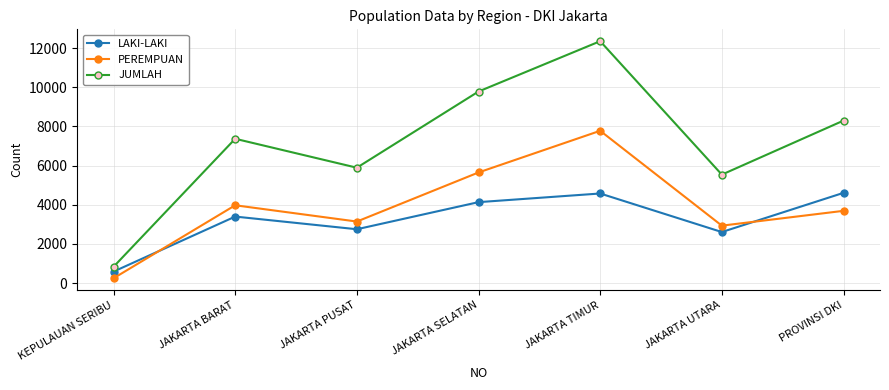

True or false: JUMLAH and LAKI-LAKI intersect in this chart.

False